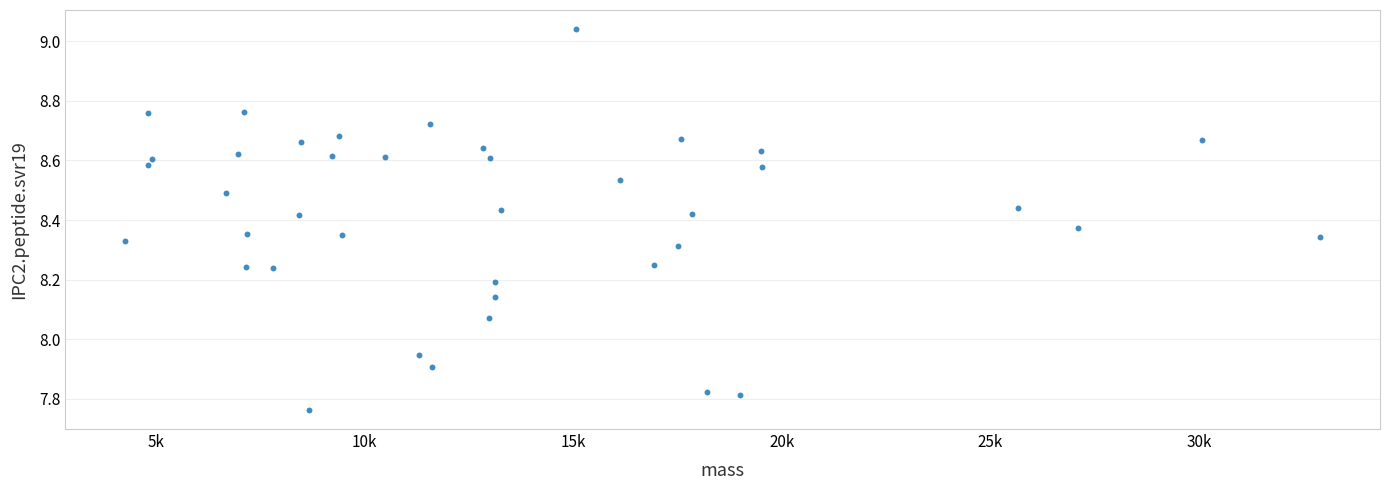

What is the range of Y values (max minus min)?

1.3